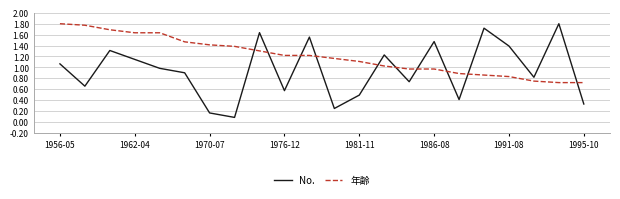

How many intersections are there between 年齢 and No.?

10